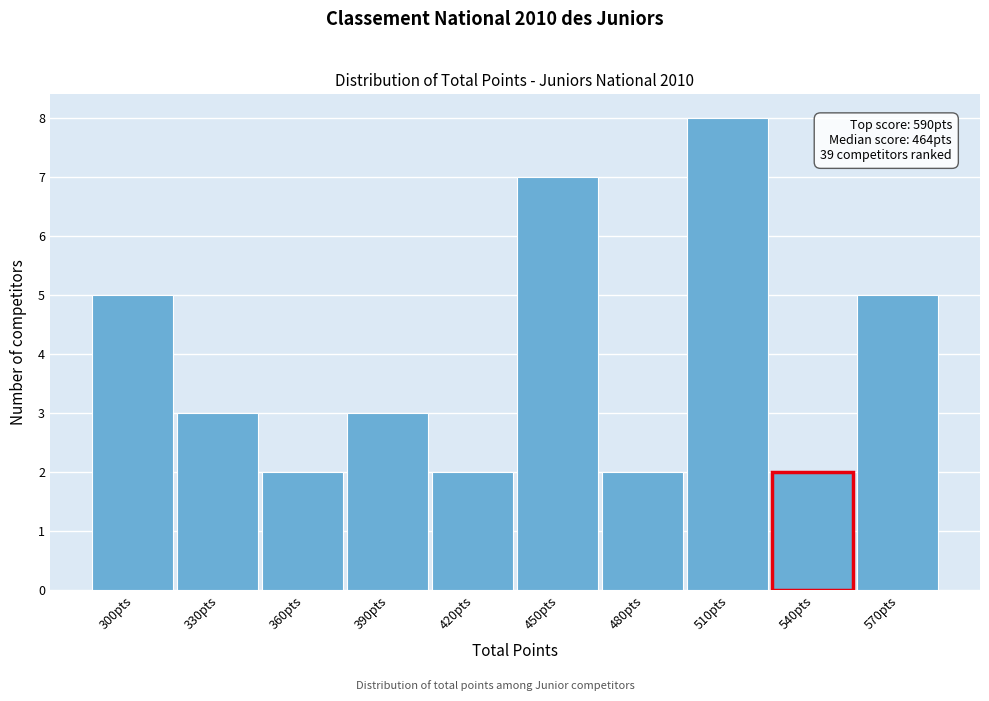

Reading left to right, extract all data points from this chart.

300pts=5	330pts=3	360pts=2	390pts=3	420pts=2	450pts=7	480pts=2	510pts=8	540pts=2	570pts=5